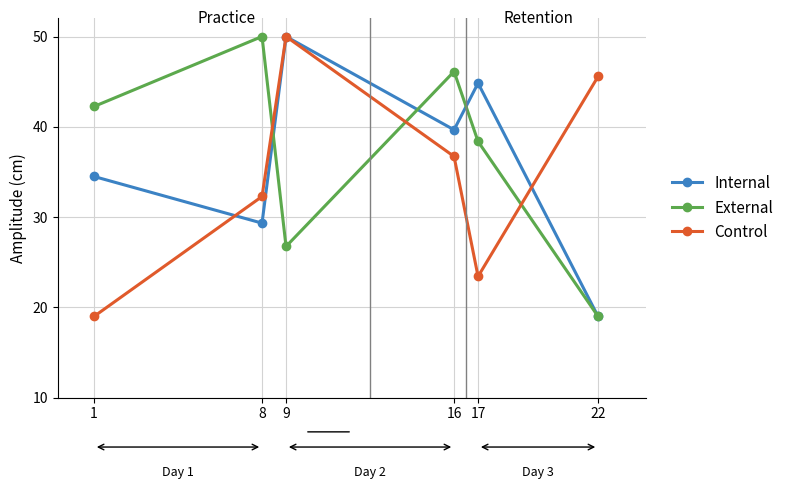

Where is External nearest to the value 34?

17